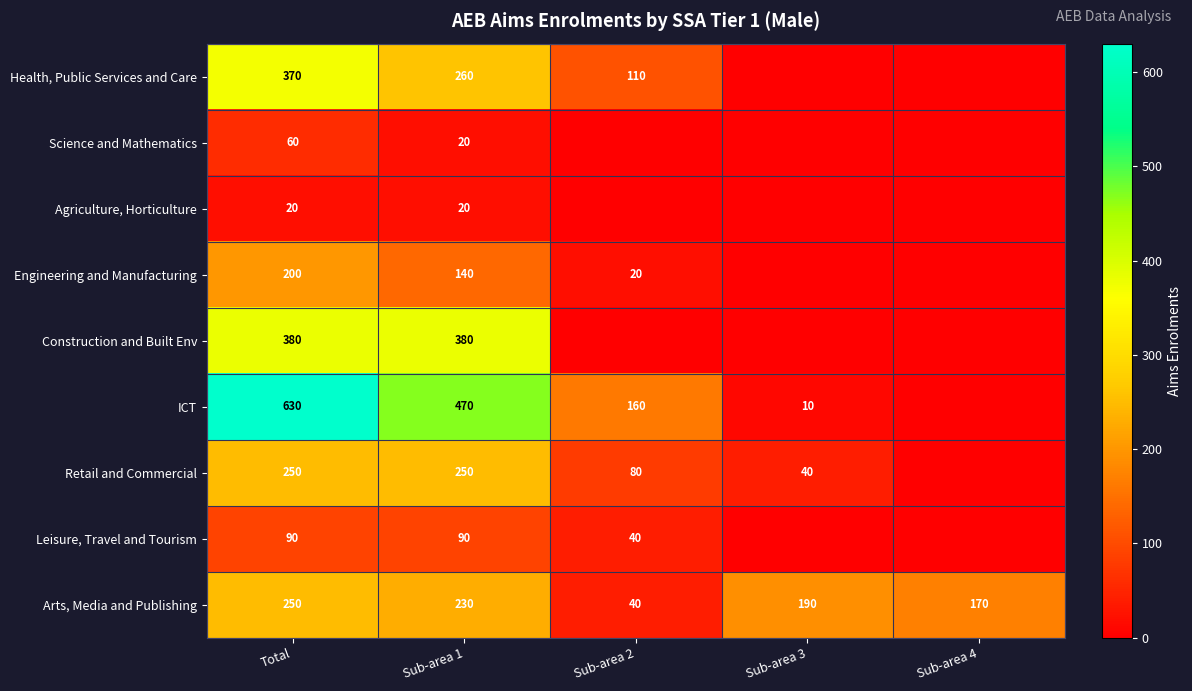

At which label does Arts, Media and Publishing reach its peak?

Total